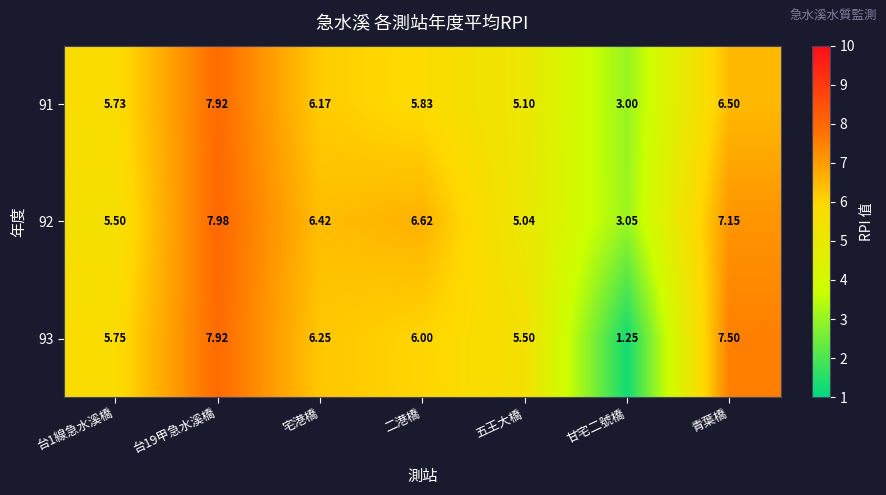

Is the value of 92 at 甘宅二號橋 greater than the value of 93 at 宅港橋?

No